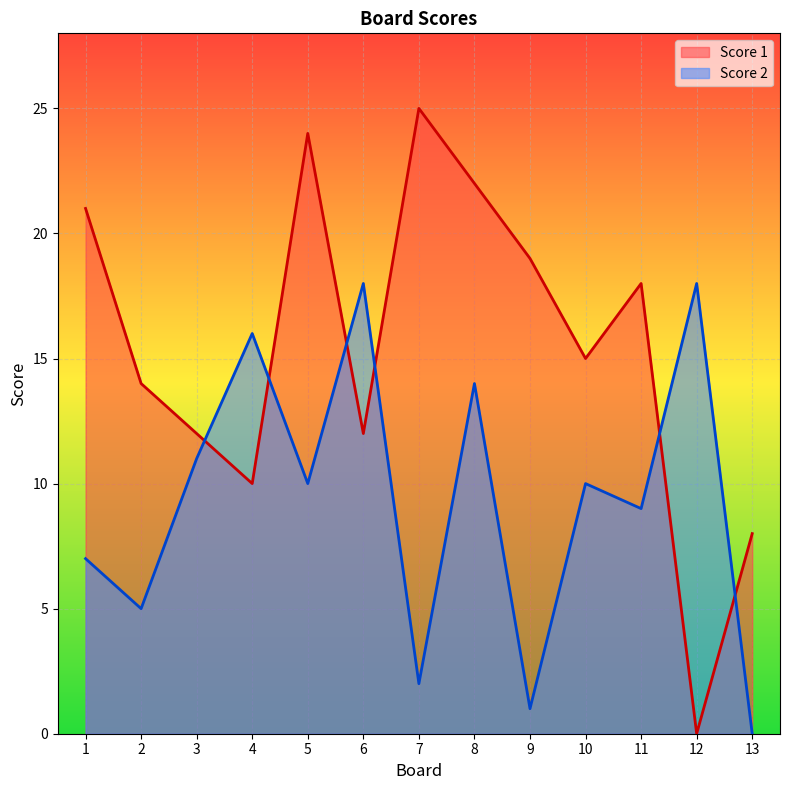

How many values in Score 2 are above zero?

12